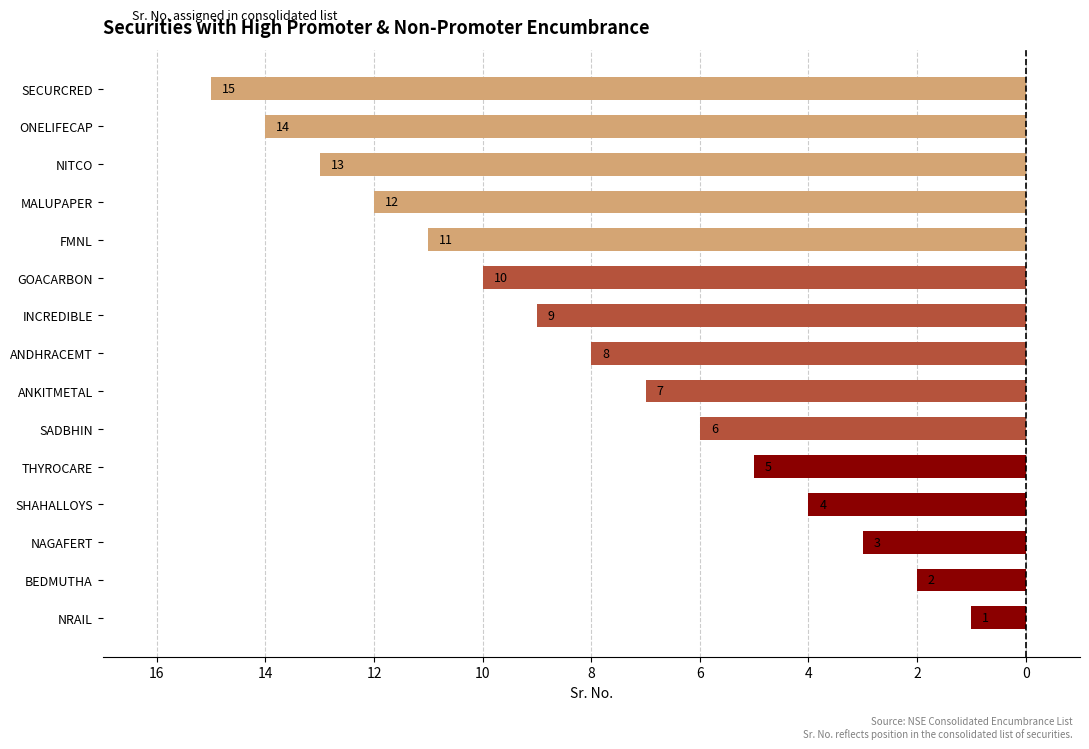

What is the difference between the maximum and second lowest values?

13